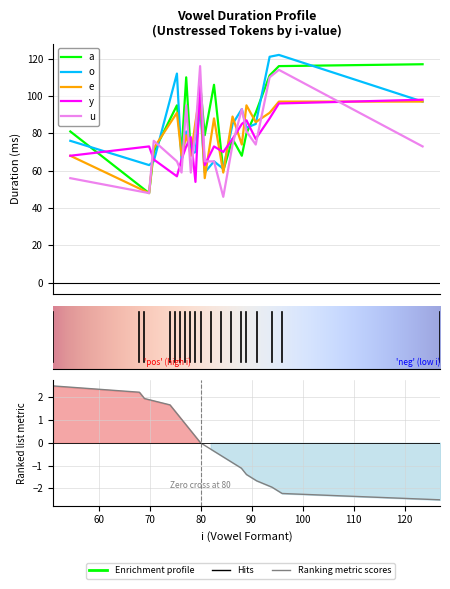

What are all the series names shown in the legend?

a, o, e, y, u